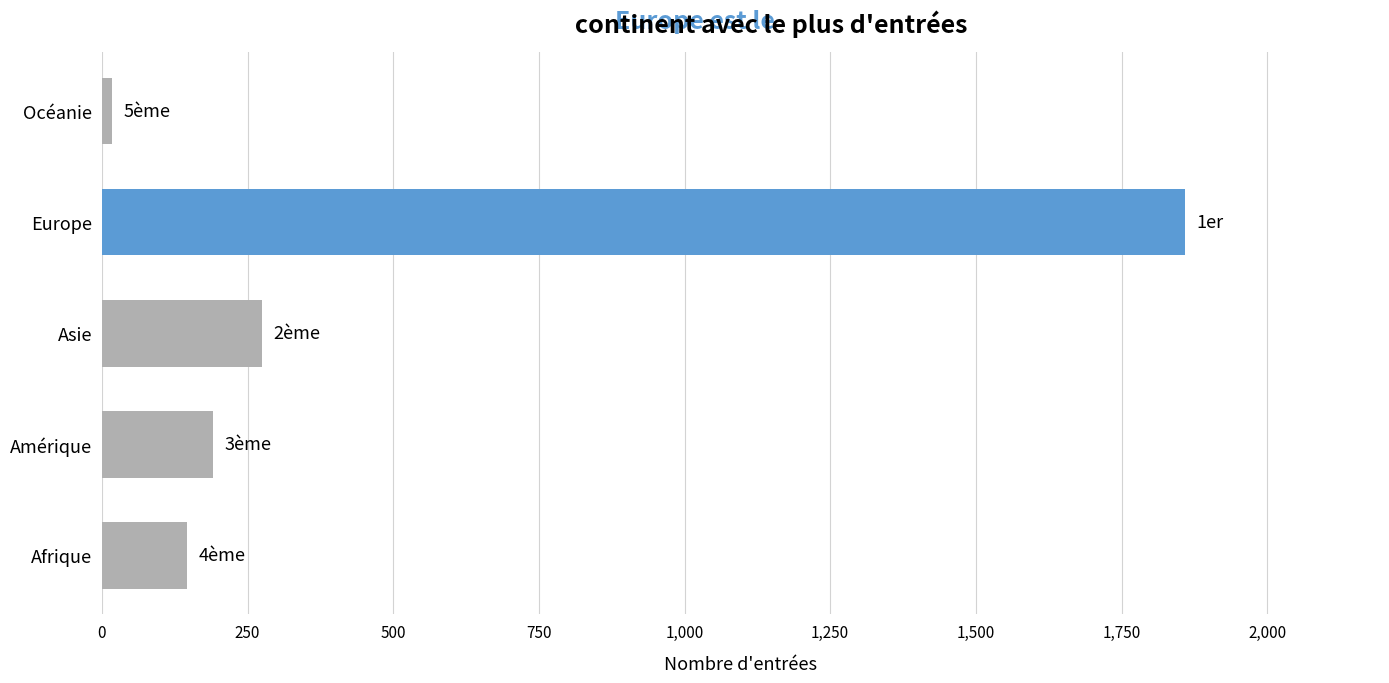

Are the bars grouped side by side (vs. stacked)?

No